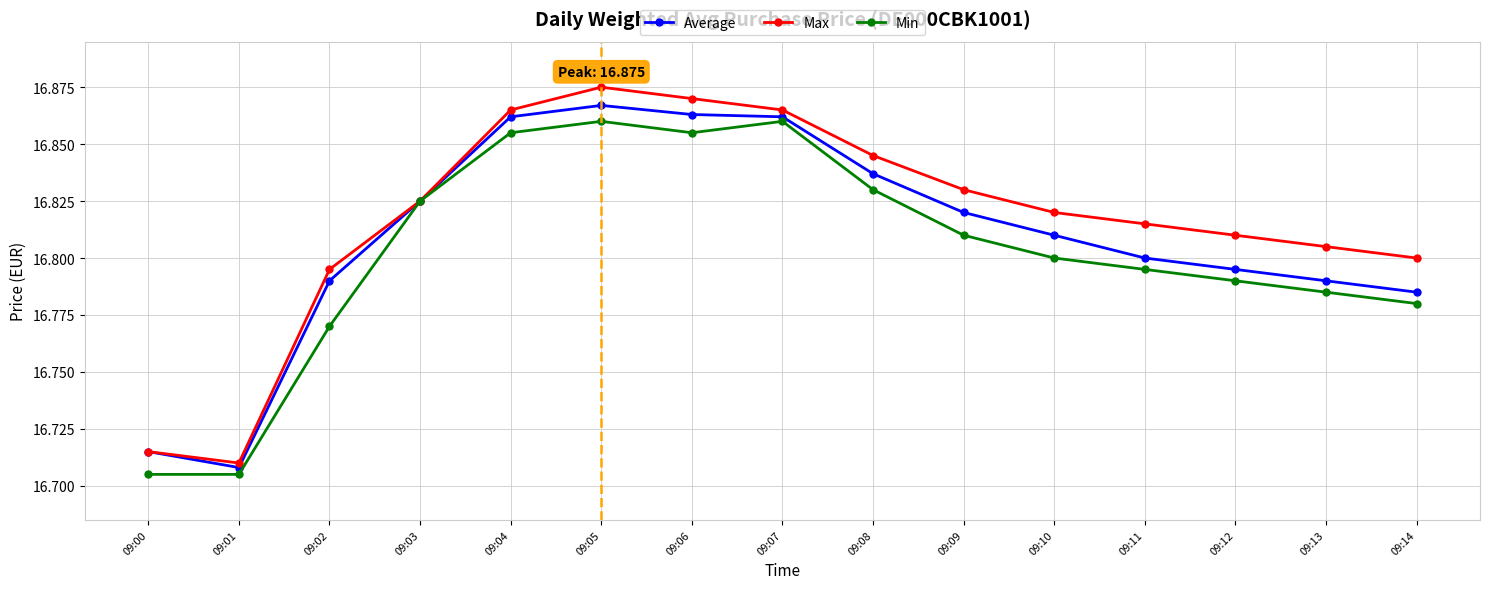

What are all the series names shown in the legend?

Average, Max, Min